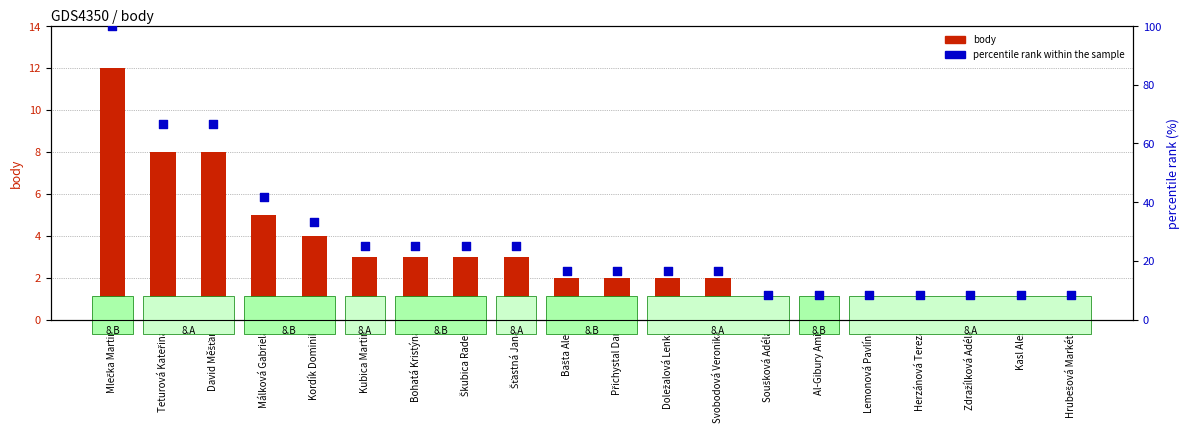

Which series contains the highest Y value?

percentile rank within the sample